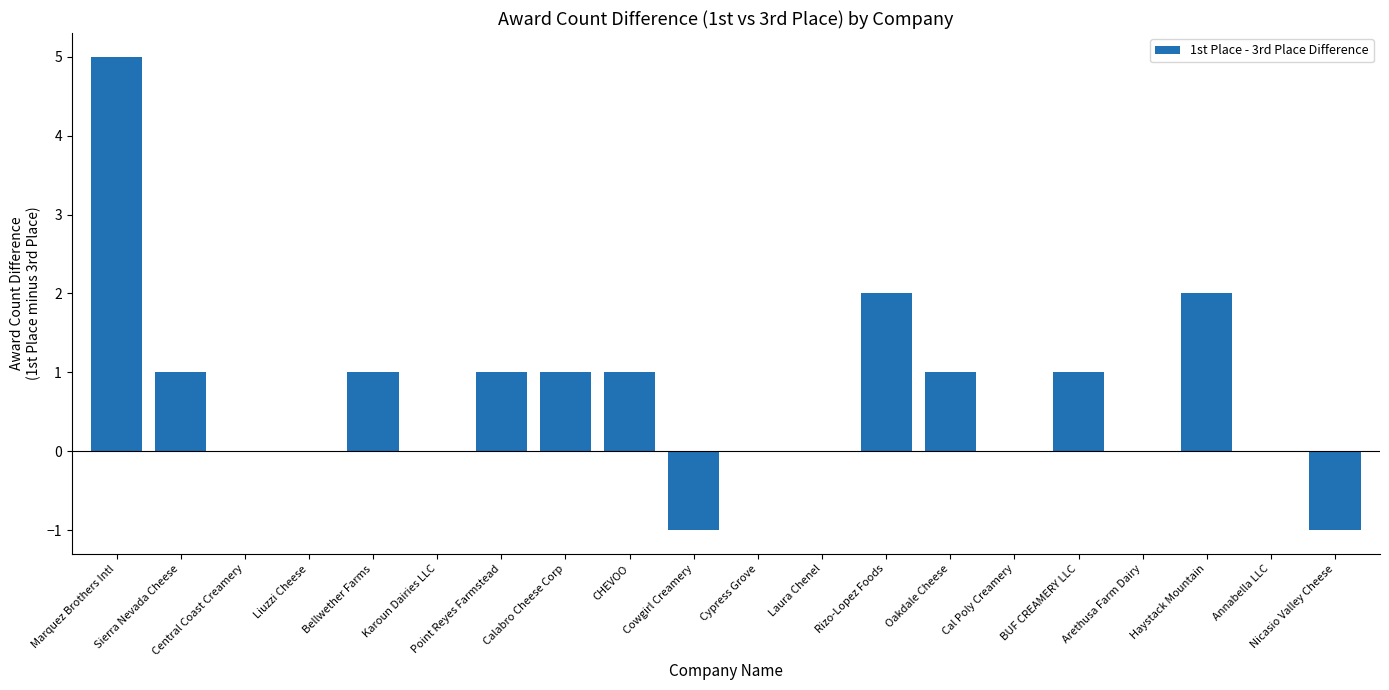

What value does the data have at Marquez Brothers Intl?

5